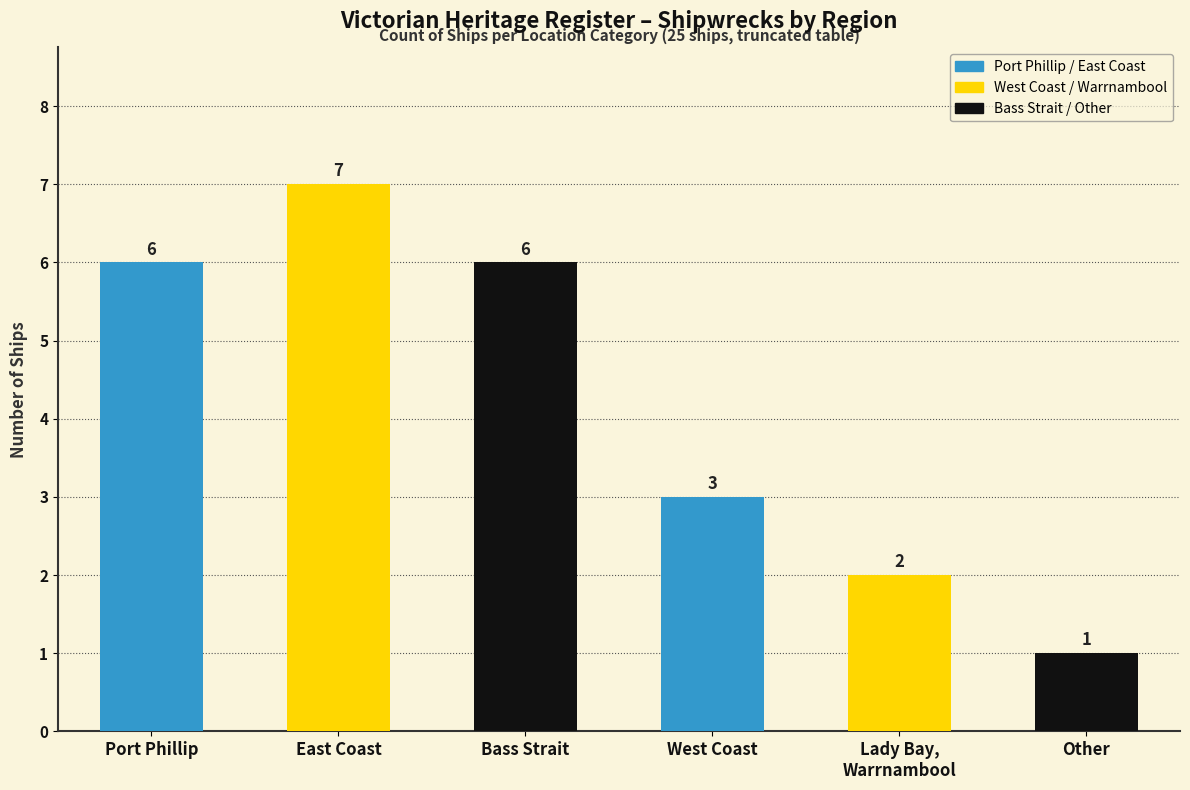

Reading left to right, transcribe all the data shown in this chart.

6	7	6	3	2	1